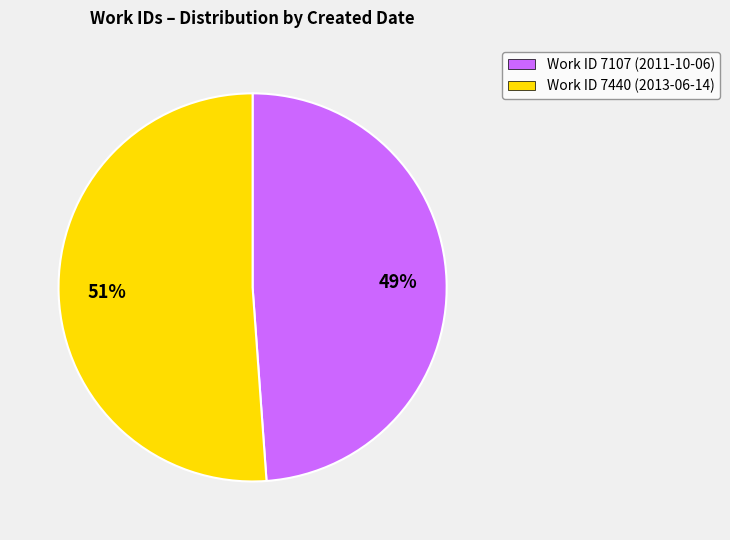

Is there any slice that represents more than half of the pie?

Yes